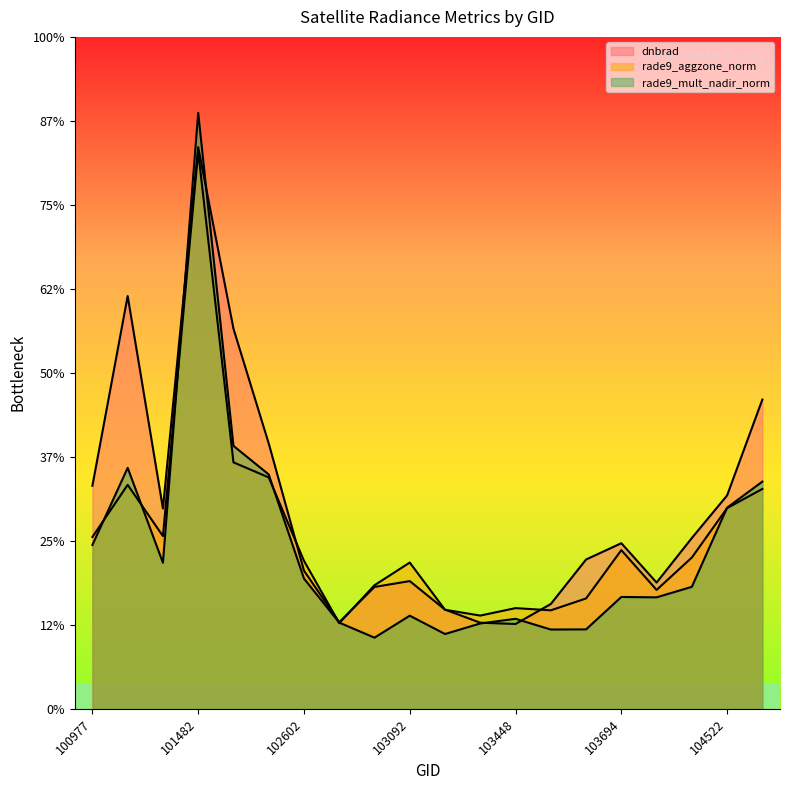

At 17, list the series in order from smallest to largest.

rade9_mult_nadir_norm, rade9_aggzone_norm, dnbrad